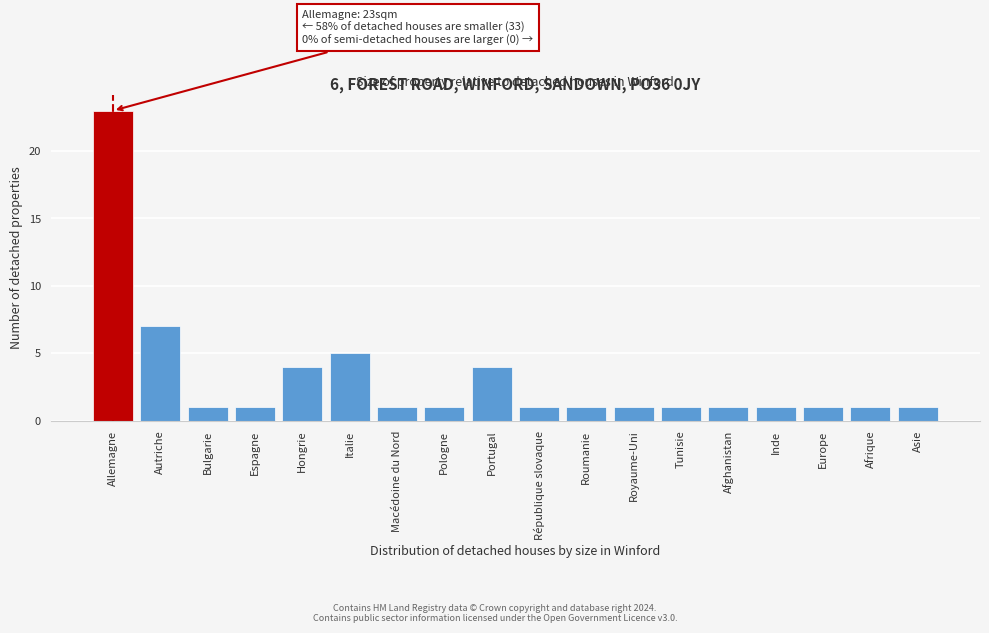

Reading left to right, transcribe all the data shown in this chart.

Allemagne=23	Autriche=7	Bulgarie=1	Espagne=1	Hongrie=4	Italie=5	Macédoine du Nord=1	Pologne=1	Portugal=4	République slovaque=1	Roumanie=1	Royaume-Uni=1	Tunisie=1	Afghanistan=1	Inde=1	Europe=1	Afrique=1	Asie=1